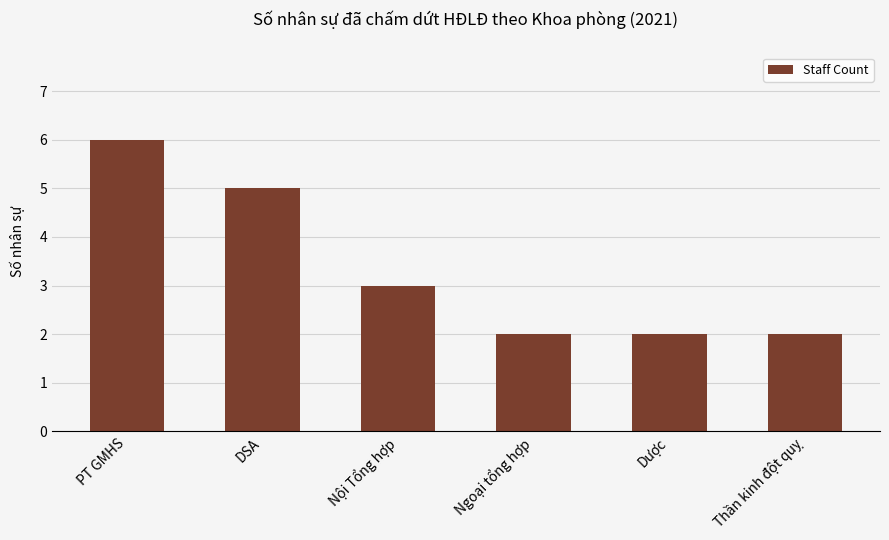

What position from the left is Thần kinh đột quỵ?

6